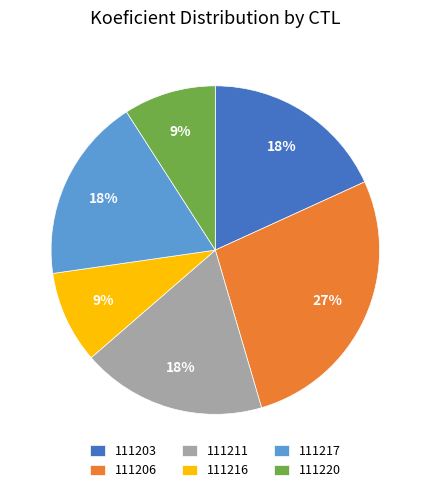

Between 111217 and 111220, which is larger?

111217